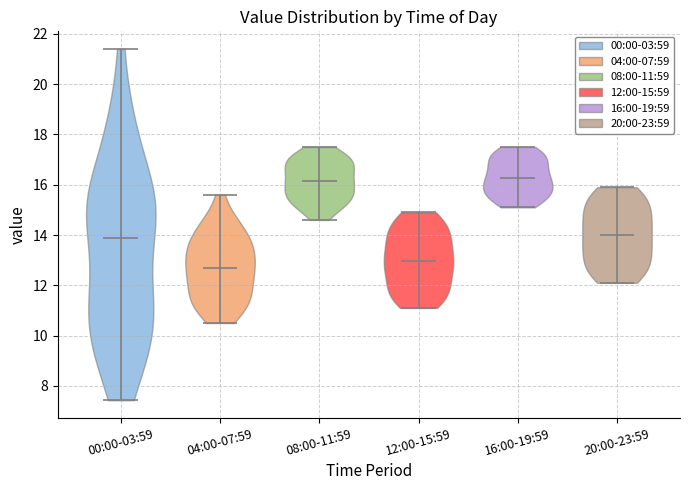

Which violin has the lowest median line?

04:00-07:59